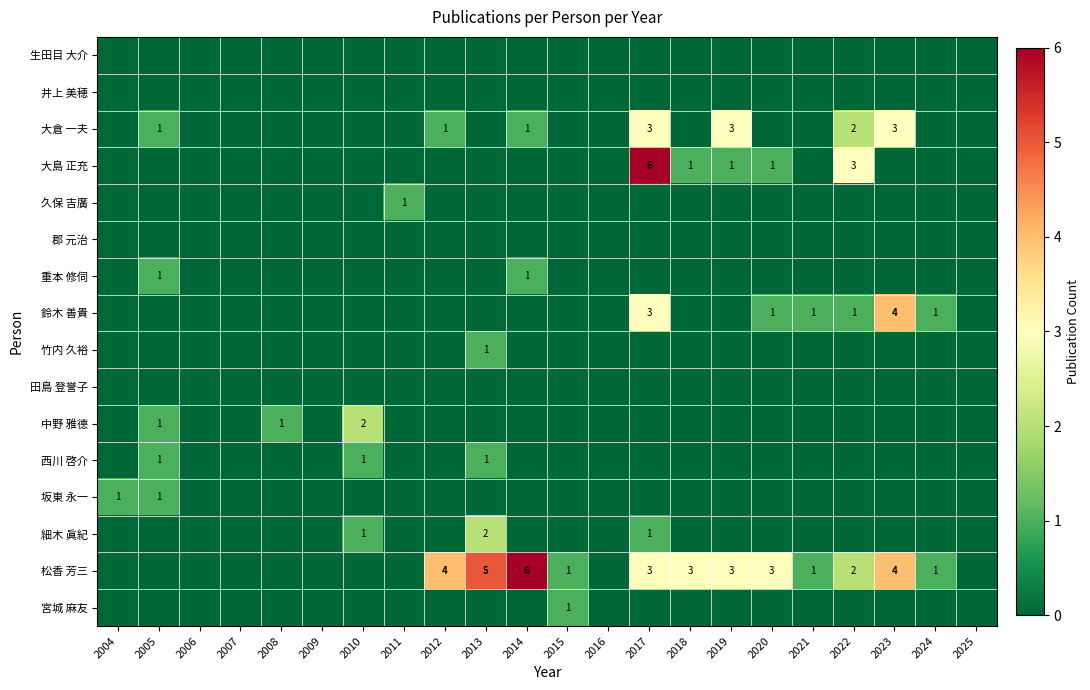

The 生田目 大介 series shows 0 at 2007. True or false?

True